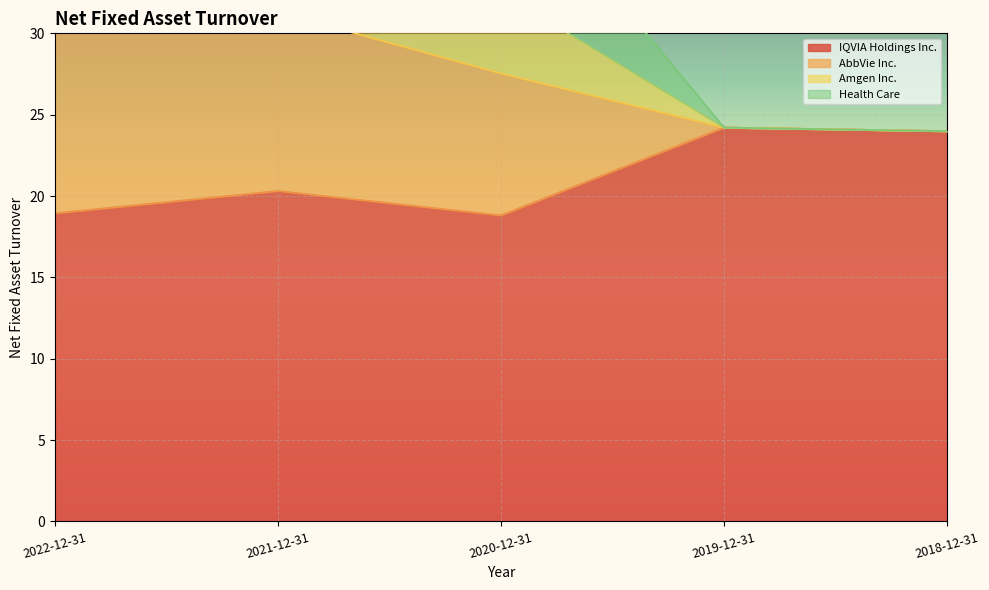

Does the chart display data point markers on the line(s)?

No